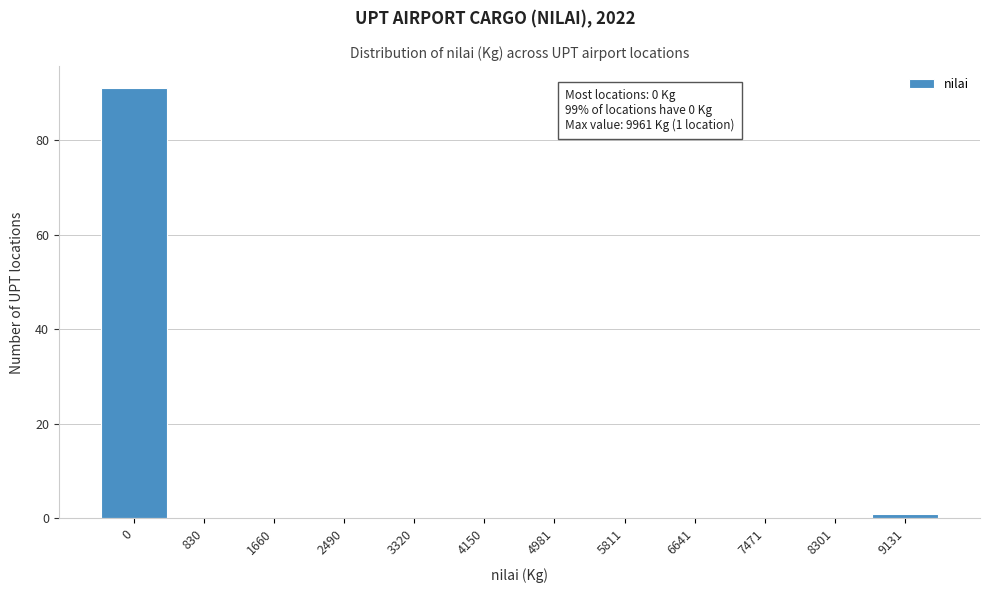

Reading left to right, extract all data points from this chart.

0=91	830=0	1660=0	2490=0	3320=0	4150=0	4981=0	5811=0	6641=0	7471=0	8301=0	9131=1